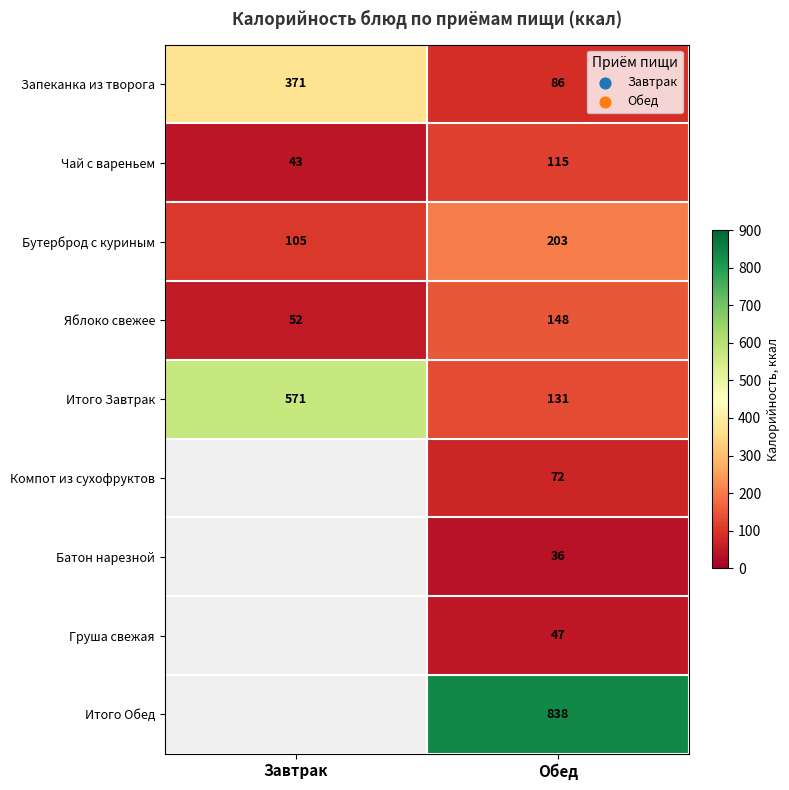

Rank the series at Обед from highest to lowest value.

Итого Обед, Бутерброд с куриным, Яблоко свежее, Итого Завтрак, Чай с вареньем, Запеканка из творога, Компот из сухофруктов, Груша свежая, Батон нарезной